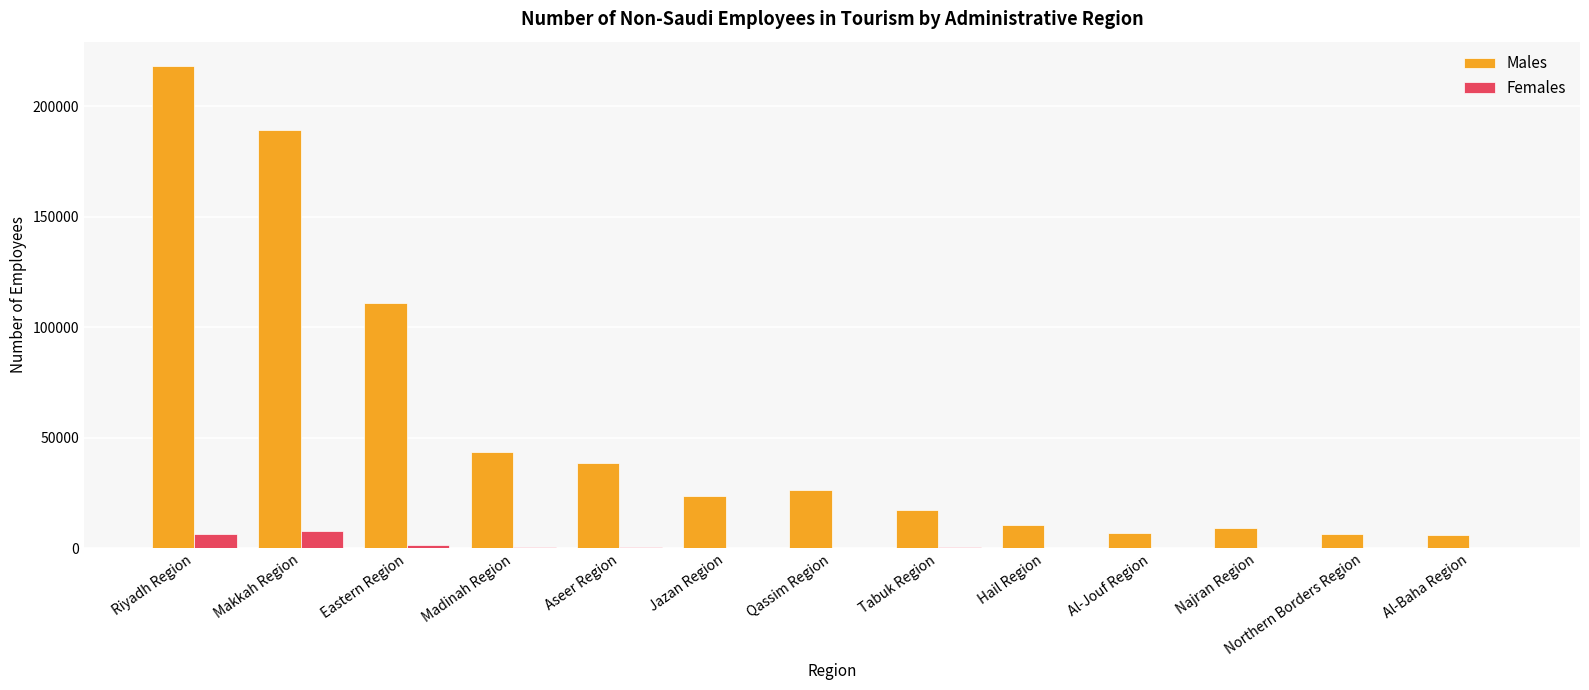

What are all the series names shown in the legend?

Males, Females